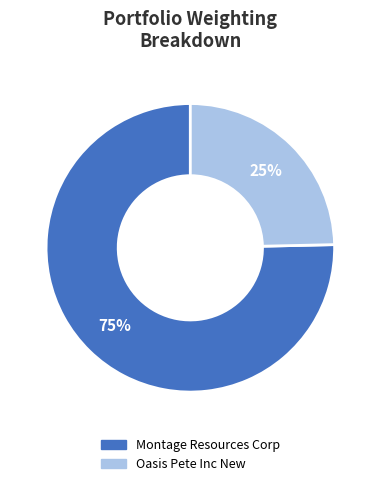

Does Oasis Pete Inc New account for over 50% of the chart?

No